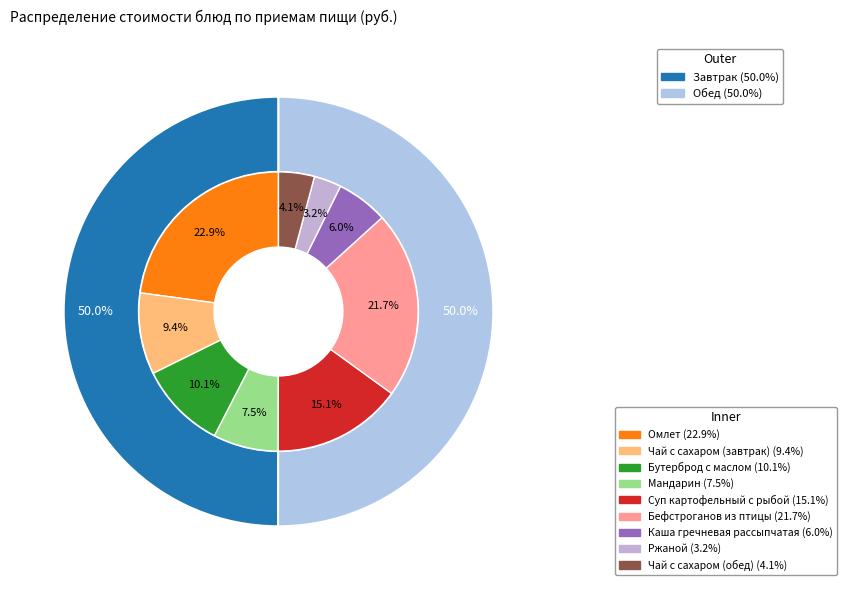

Between Бефстроганов из птицы and Омлет, which is larger?

Омлет